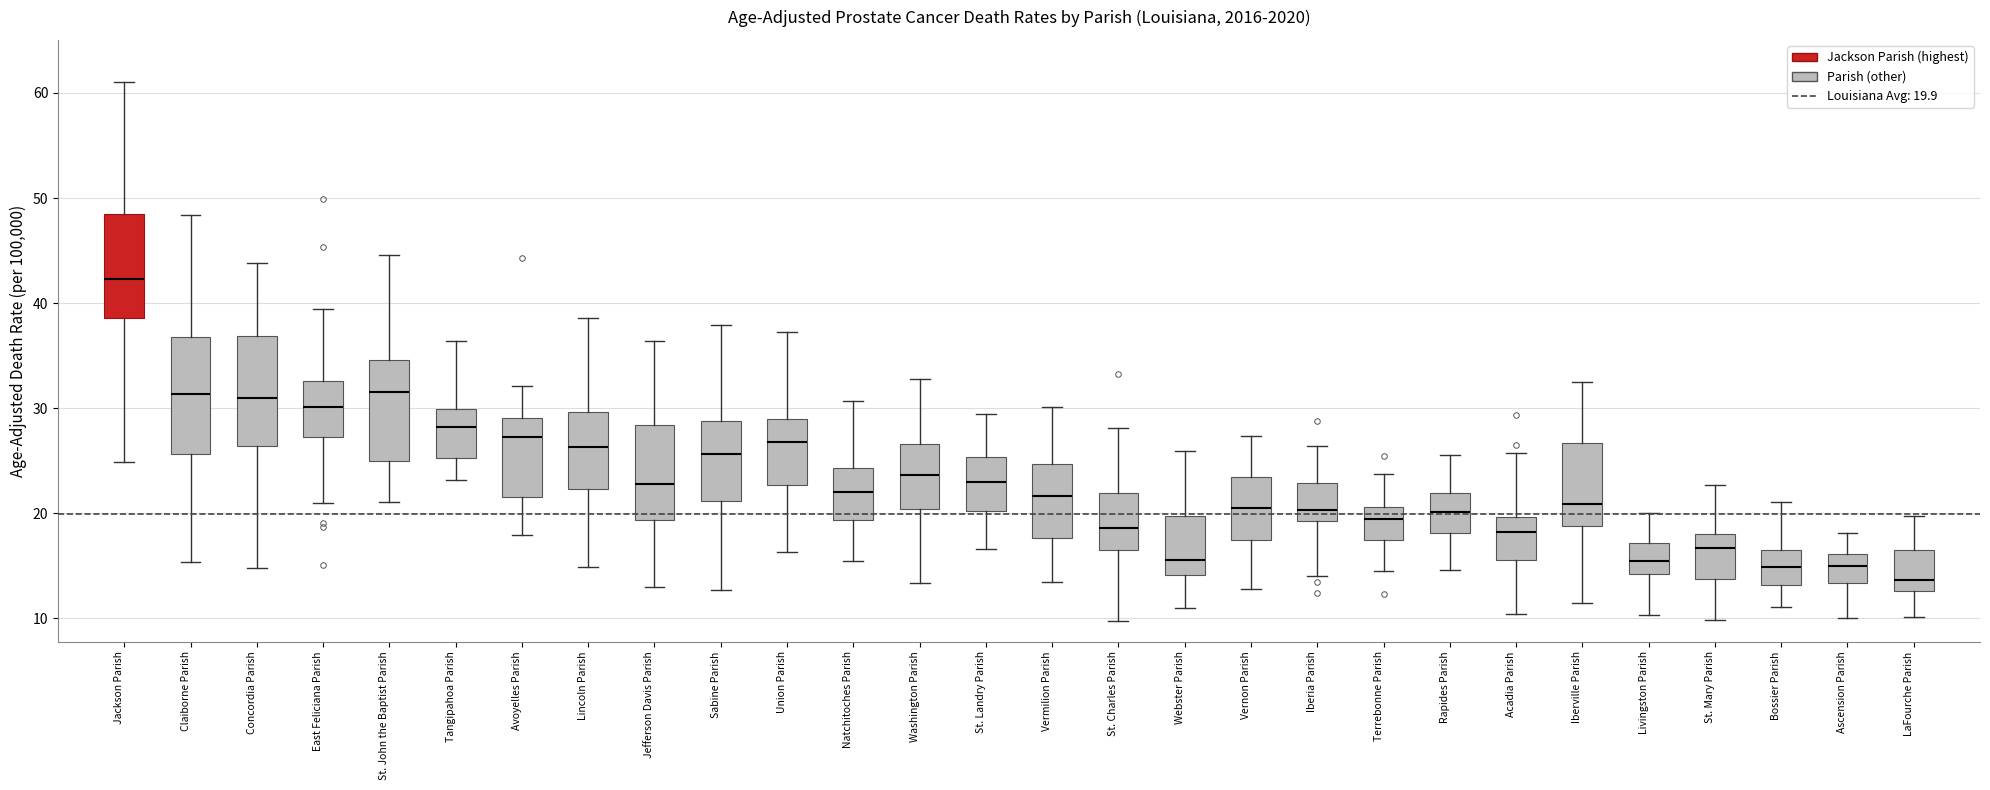

Where does the lower whisker of the box for Acadia Parish end on the y-axis? The values are not printed on the chart, so give them approximately, as read against the axis.

10